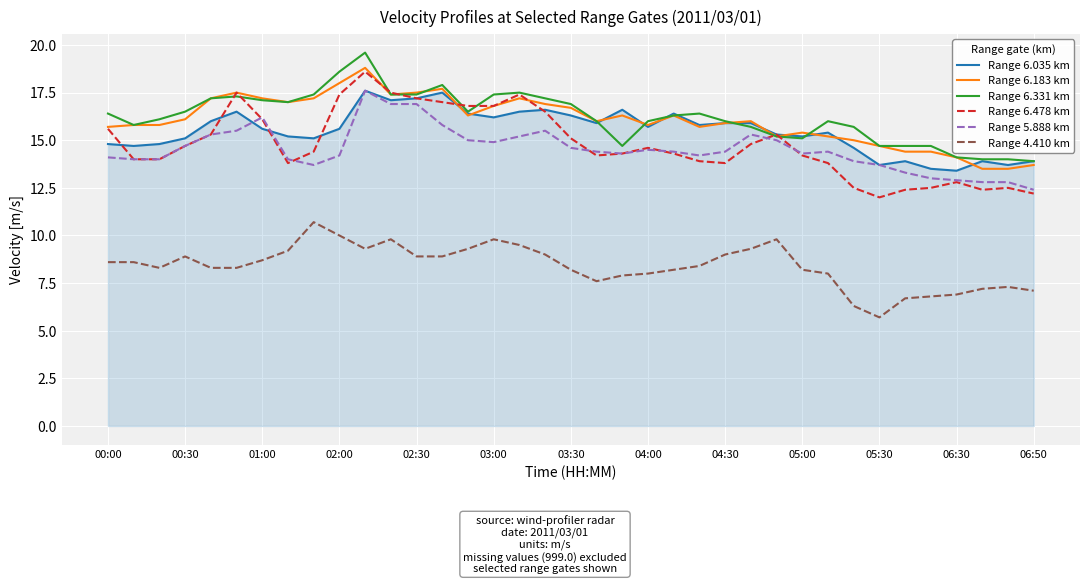

What is the lowest value of the Range 5.888 km series?

12.4